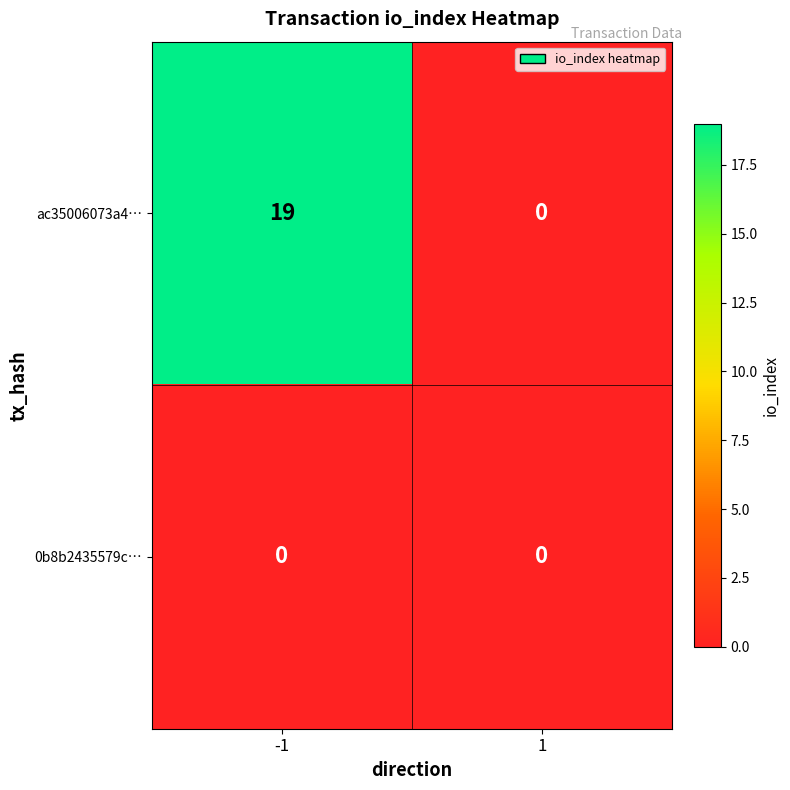

Rank the series by their maximum value, from lowest to highest.

0b8b2435579c…, ac35006073a4…